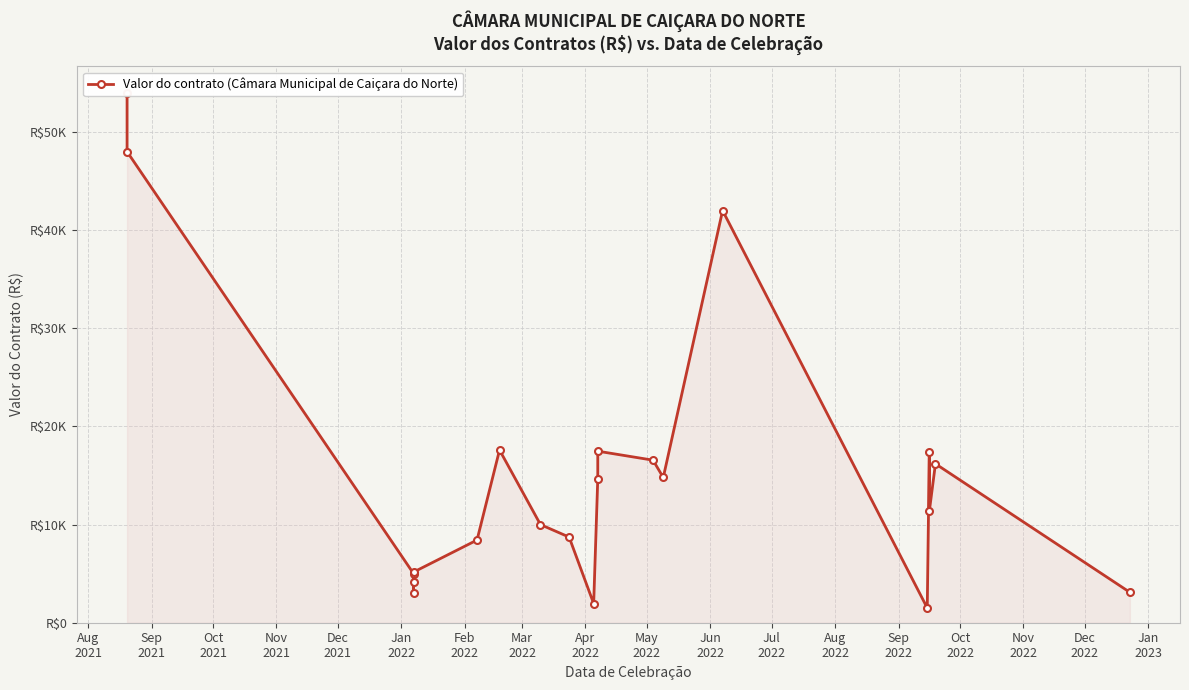

What is the average value?

15290.2